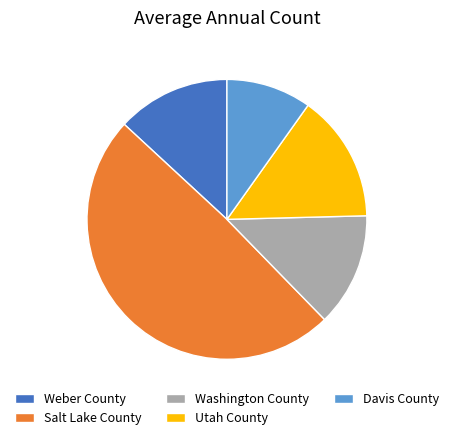

True or false: Washington County accounts for 19% of the total.

False